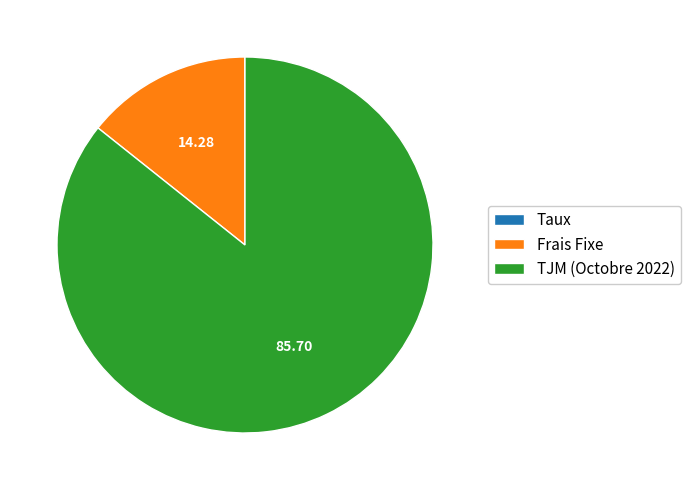

What is the ratio of the value at TJM (Octobre 2022) to the value at Frais Fixe?

6.0